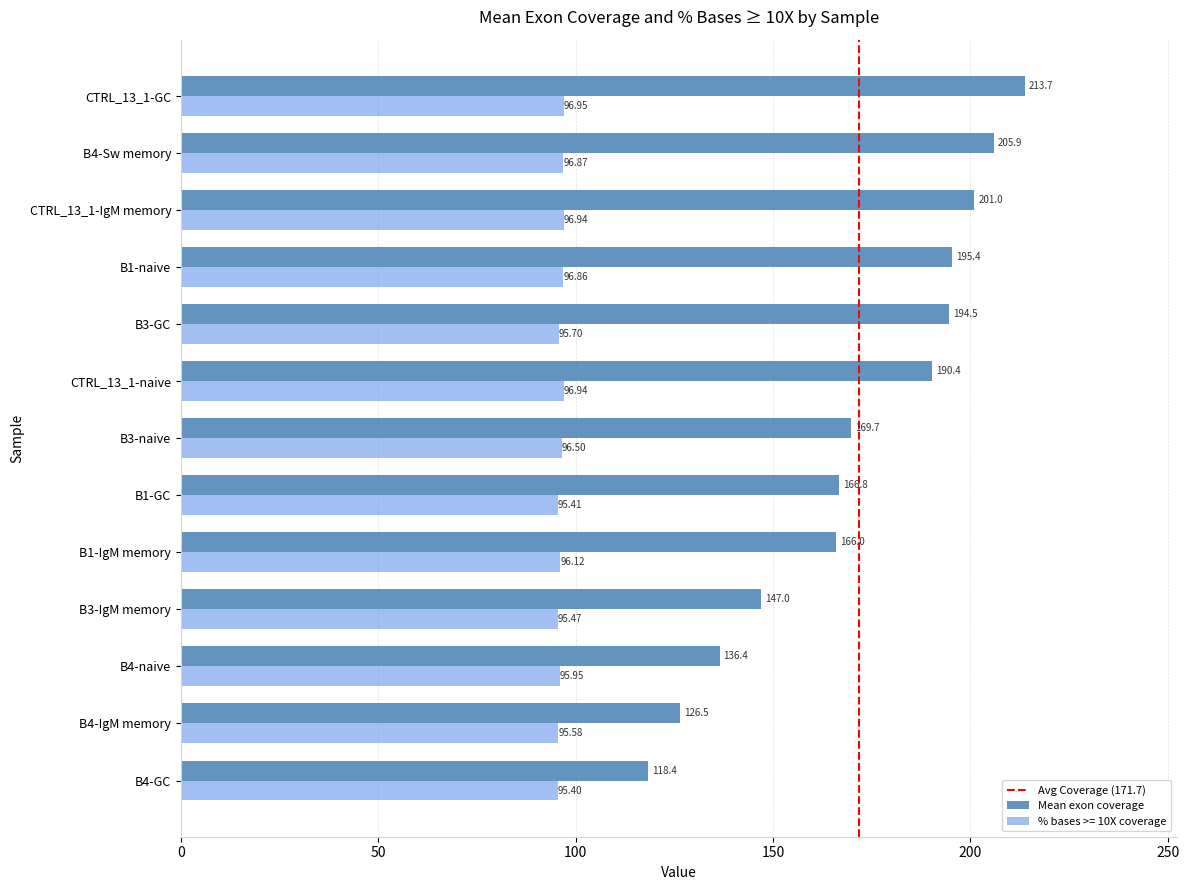

What is the difference between the highest and lowest values at B1-IgM memory?

69.9